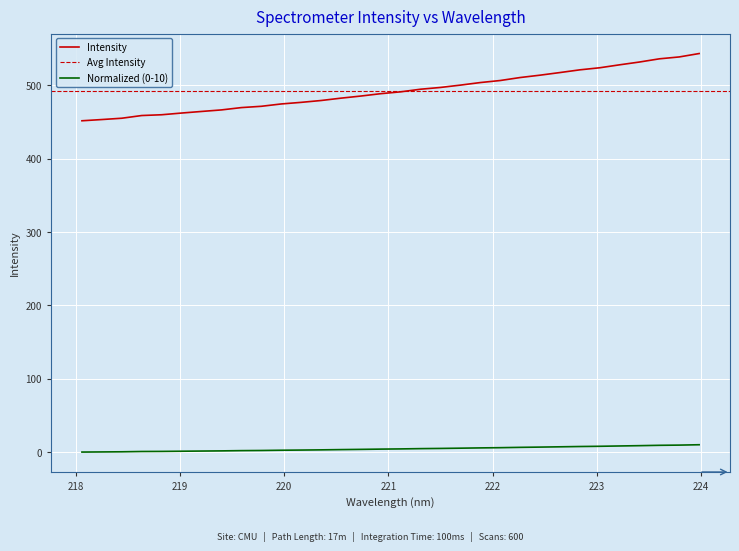

List the labels in order of value, largest first.

223.9802, 223.7895, 223.5987, 223.408, 223.2172, 223.0264, 222.8355, 222.6447, 222.4538, 222.263, 222.0721, 221.8812, 221.6902, 221.4993, 221.3083, 221.1174, 220.9264, 220.7354, 220.5444, 220.3533, 220.1623, 219.9712, 219.7801, 219.589, 219.3979, 219.2067, 219.0156, 218.8244, 218.6332, 218.442, 218.2508, 218.0596